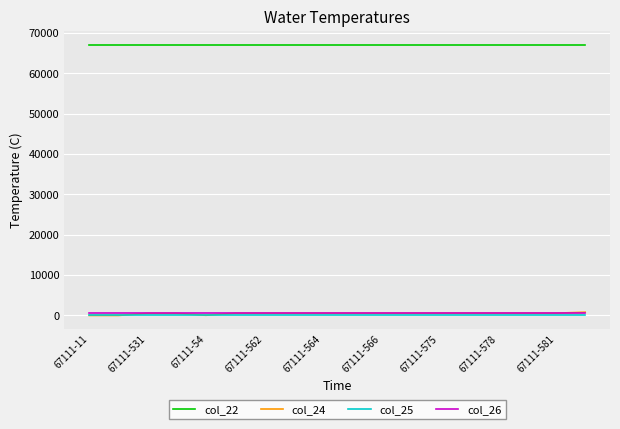

True or false: col_22 and col_25 intersect in this chart.

False